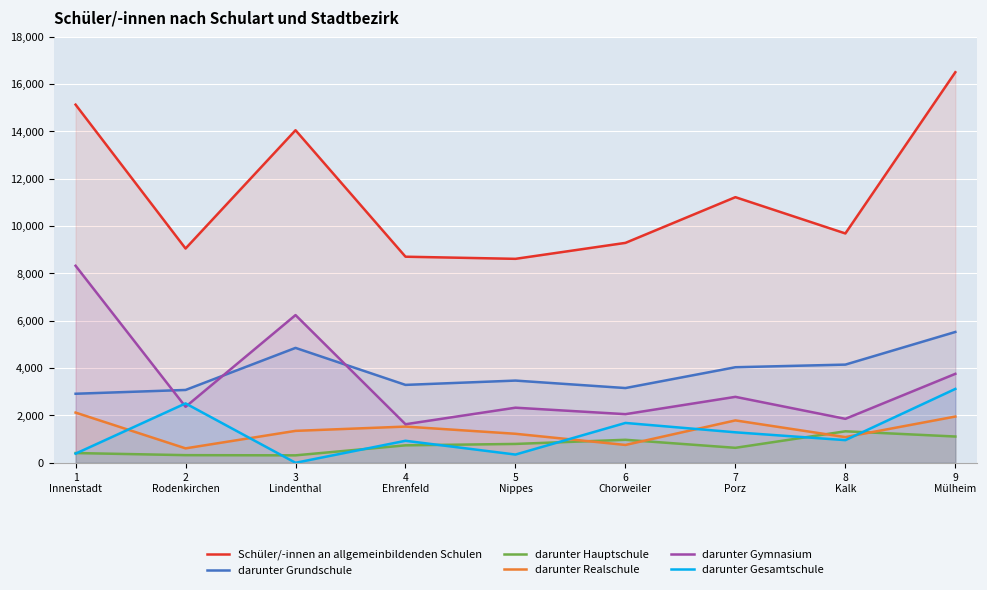

What is the spread (max minus min) of values at 1
Innenstadt?

14742